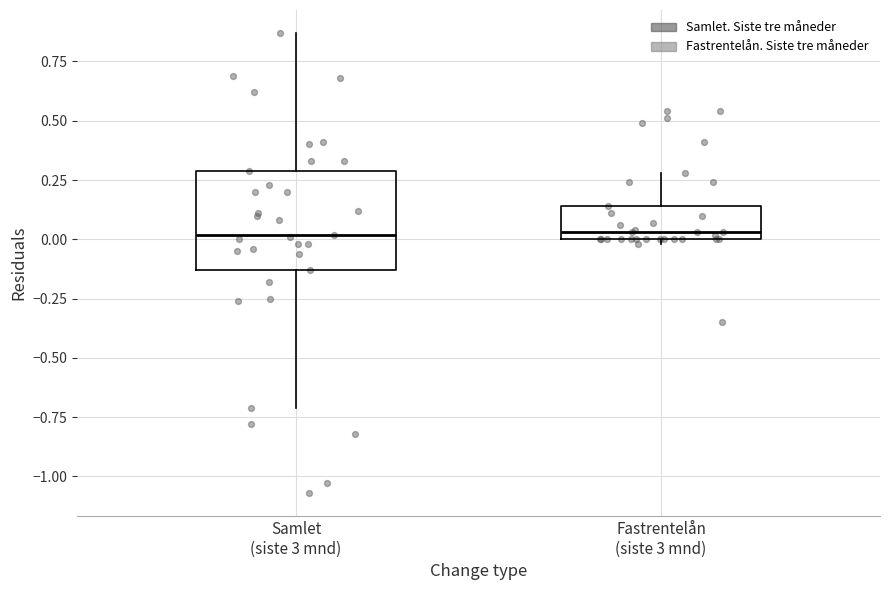

Reading left to right, read every box against the y-axis: the position of its median line, the range the box covers, and the ends of its whiskers. The values are not printed on the chart, so give them approximately, as read against the axis.

Samlet (siste 3 mnd): median 0.00, box -0.15 to 0.30, whiskers -0.70 to 0.85
Fastrentelån (siste 3 mnd): median 0.05, box 0.00 to 0.15, whiskers 0.00 (just below the box's lower edge) to 0.30